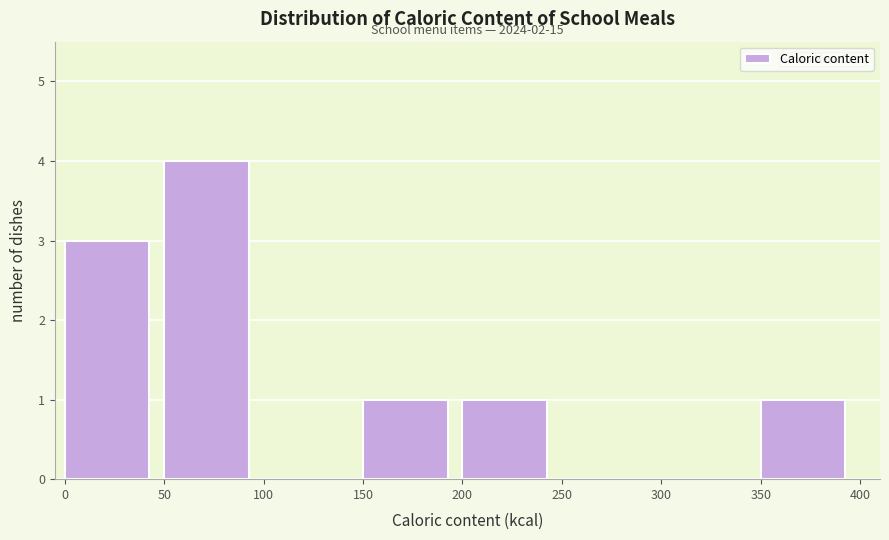

Over which range of the x-axis is the bar tallest?

50 to 100